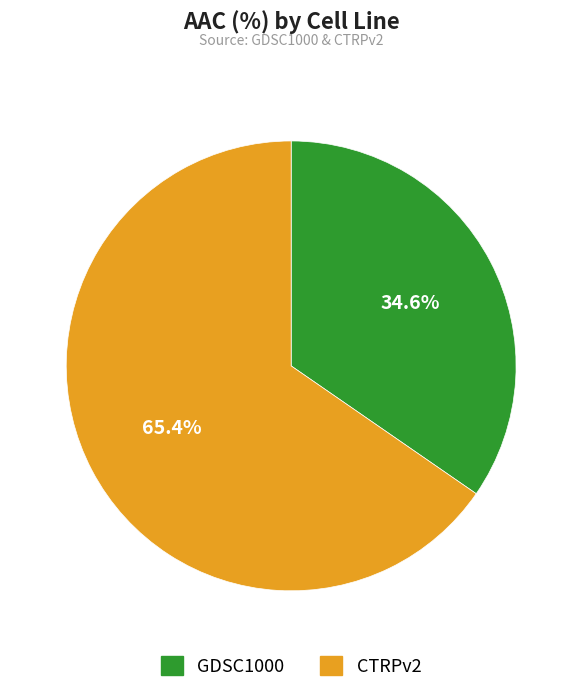

To the nearest percent, what is the combined percentage of GDSC1000 and CTRPv2?

100%